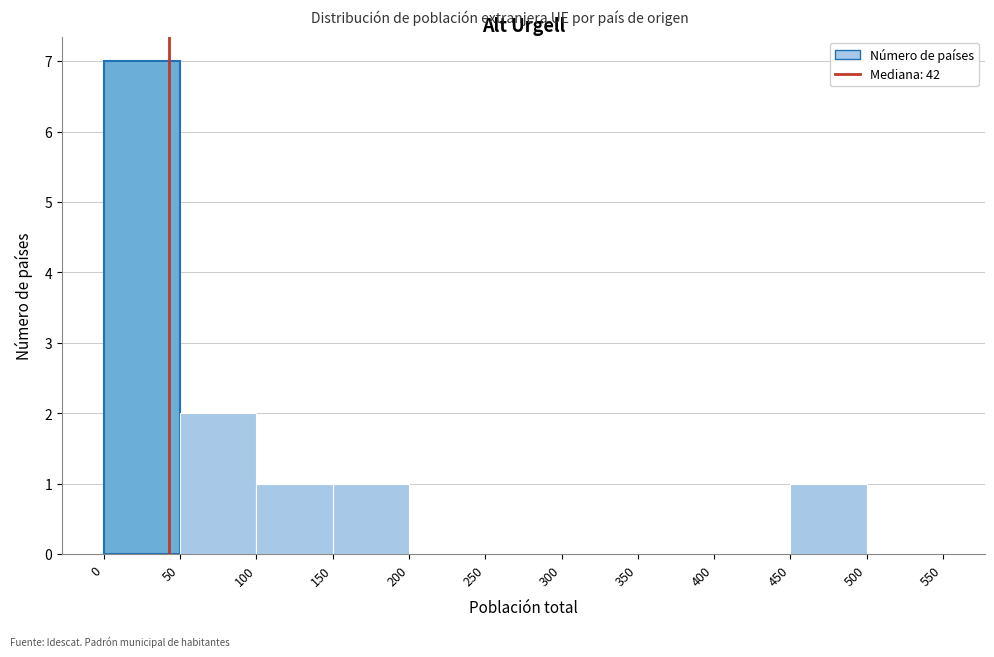

What is the height of the bar covering 0 to 50 on the x-axis? The values are not printed on the chart, so give them approximately, as read against the axis.

7